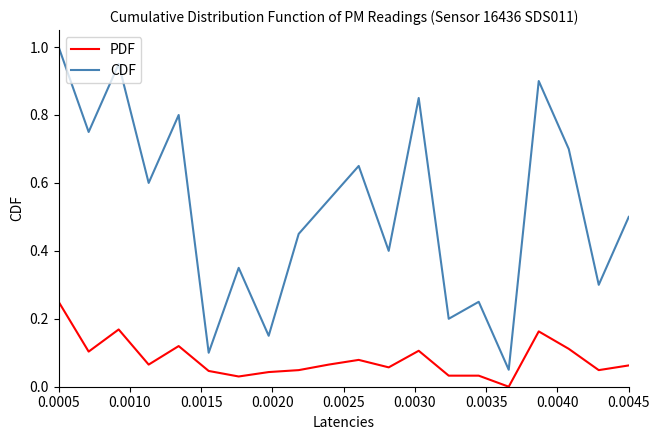

Which series has the largest total across all categories?

CDF